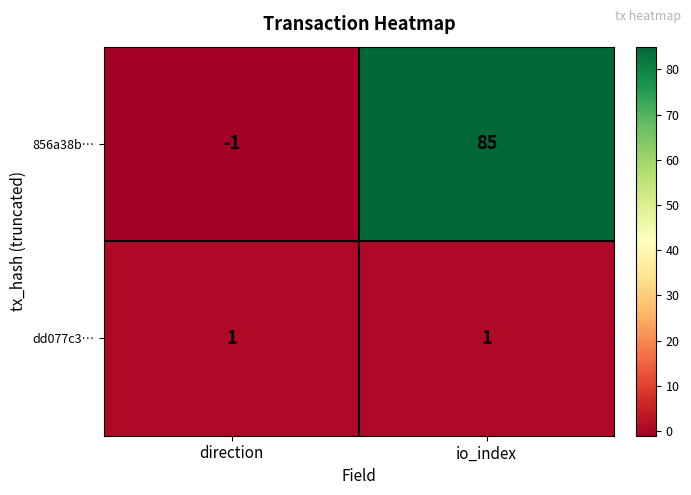

Reading left to right, what are all the values shown in this chart?

856a38b…: direction=-1	io_index=85
dd077c3…: direction=1	io_index=1